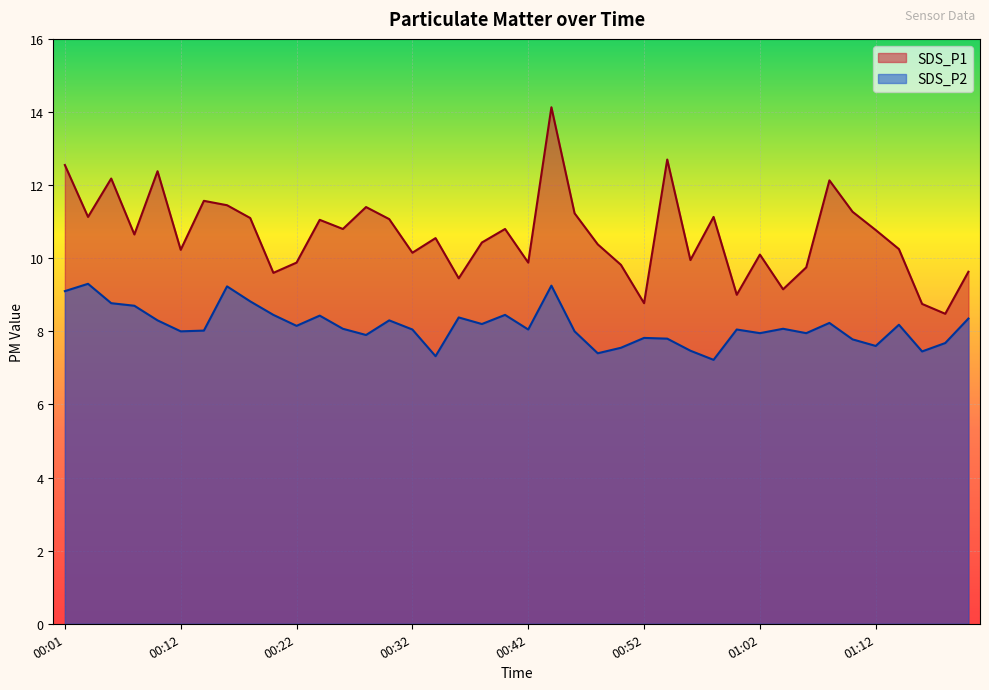

How many data points in SDS_P2 are above 8?

24